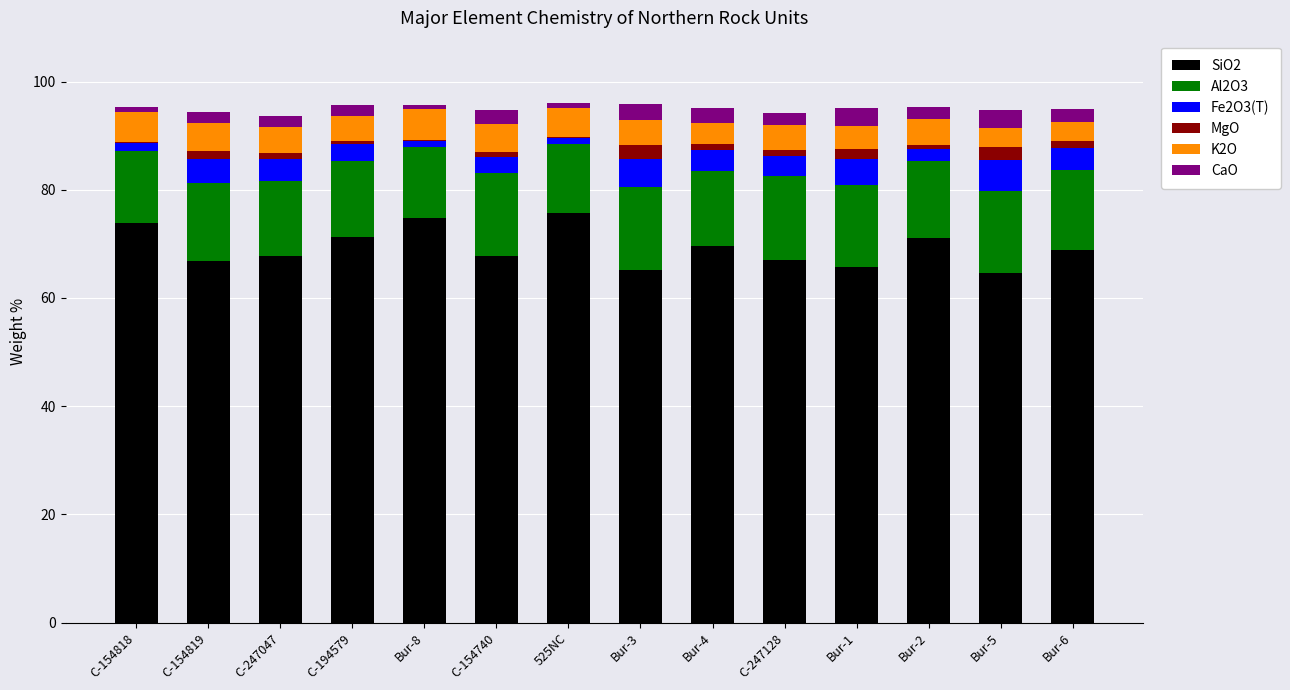

How many data points does each series have?

14